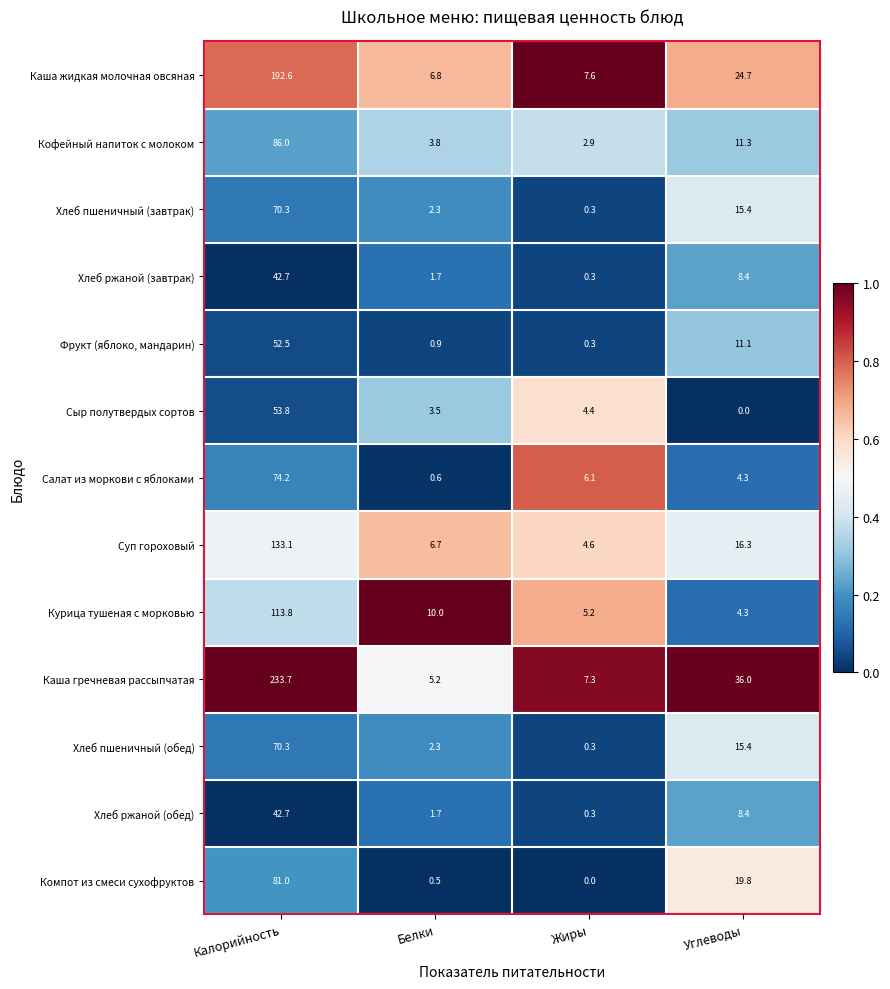

List the labels in order of Компот из смеси сухофруктов value, smallest first.

Жиры, Белки, Углеводы, Калорийность